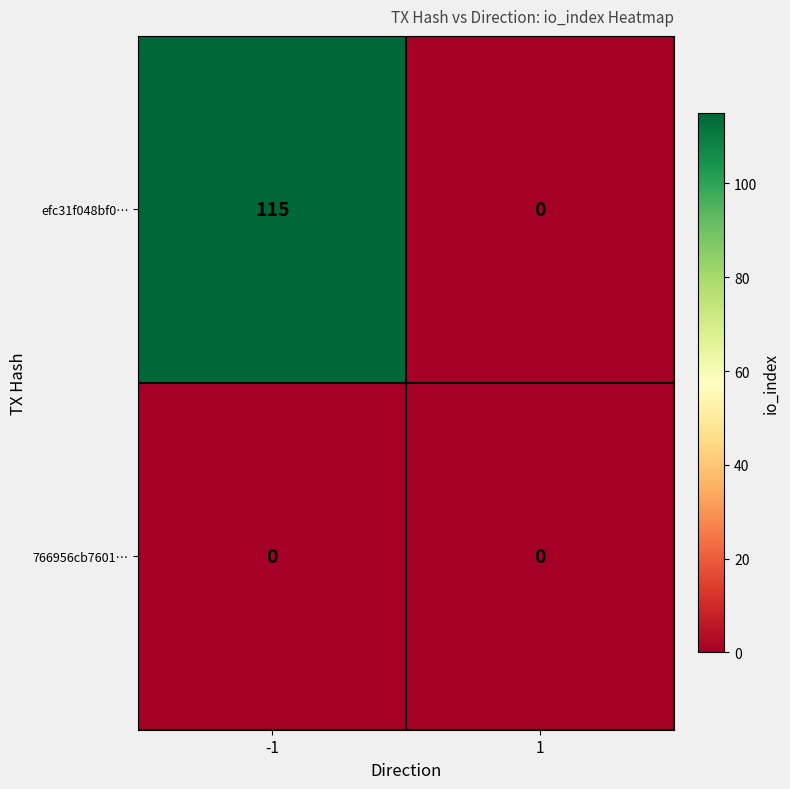

Rank the series by their maximum value, from lowest to highest.

766956cb7601…, efc31f048bf0…